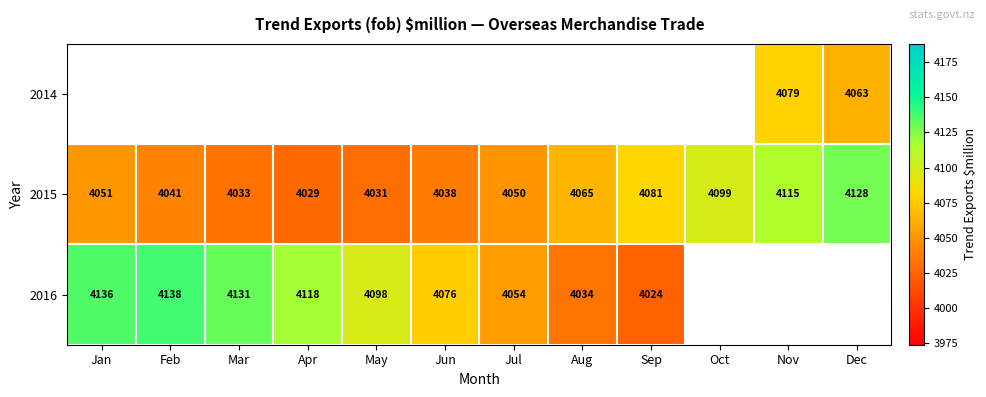

The value of 2016 at Feb is 4138. True or false?

True